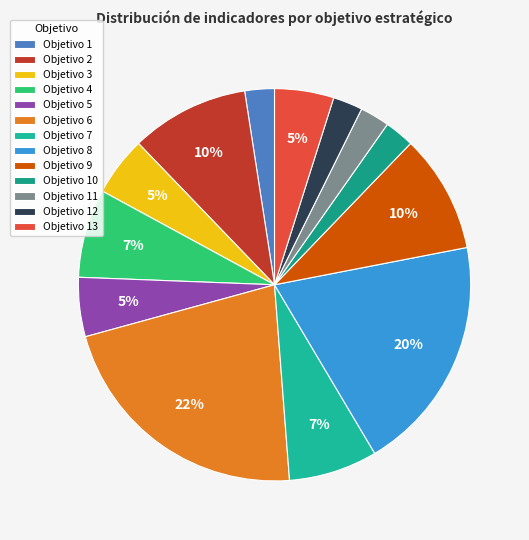

Which category has the smallest portion of the pie?

1